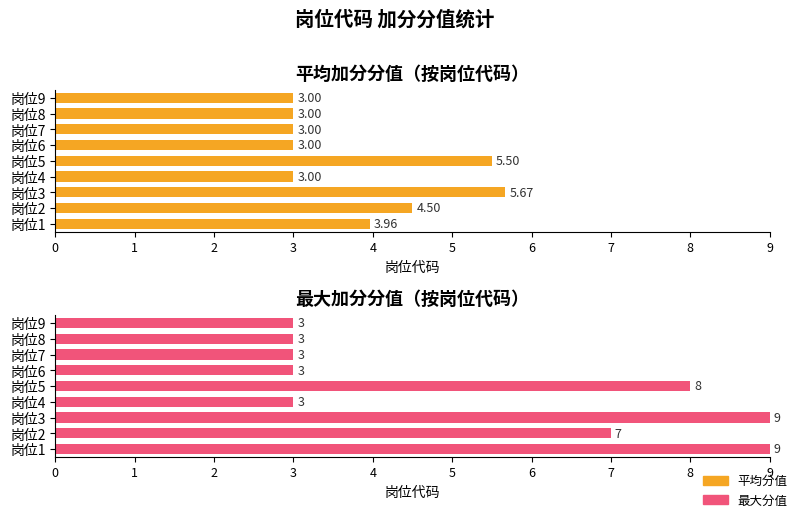

What is the total value across all series at 岗位7?

6.0